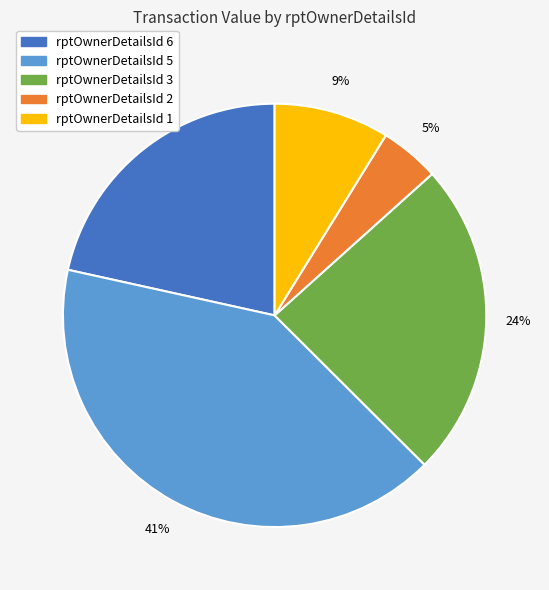

Rank the categories by value from lowest to highest.

rptOwnerDetailsId 2, rptOwnerDetailsId 1, rptOwnerDetailsId 6, rptOwnerDetailsId 3, rptOwnerDetailsId 5